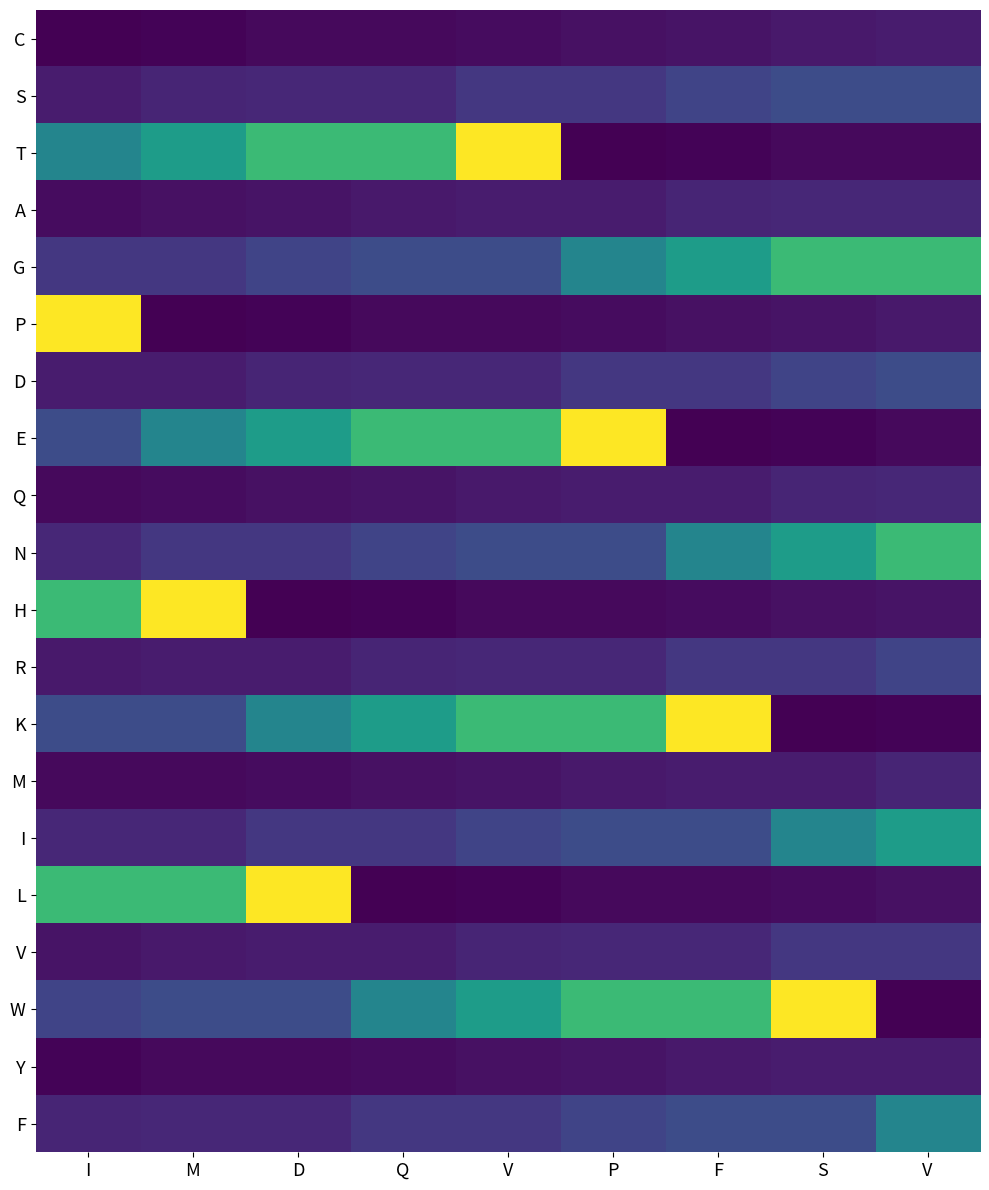

At D, list the series in order from largest to smallest.

L, T, E, K, W, G, N, I, S, F, D, R, V, A, Q, M, C, Y, P, H